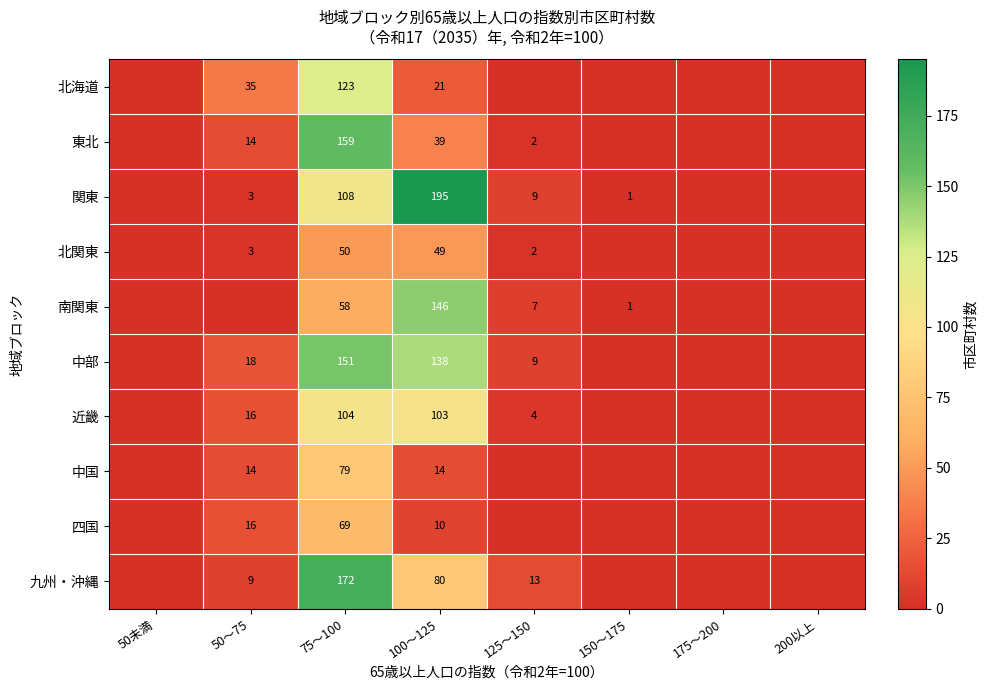

The value of 東北 at 125～150 is 1. True or false?

False